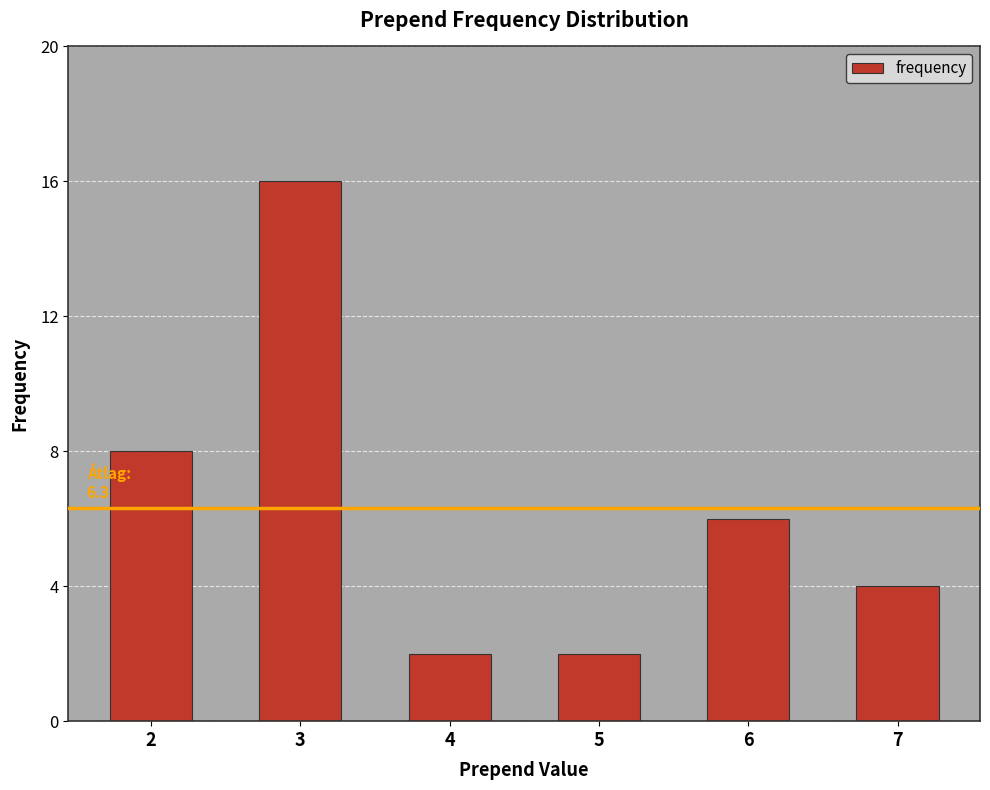

Reading right to left, extract all data points from this chart.

7=4	6=6	5=2	4=2	3=16	2=8